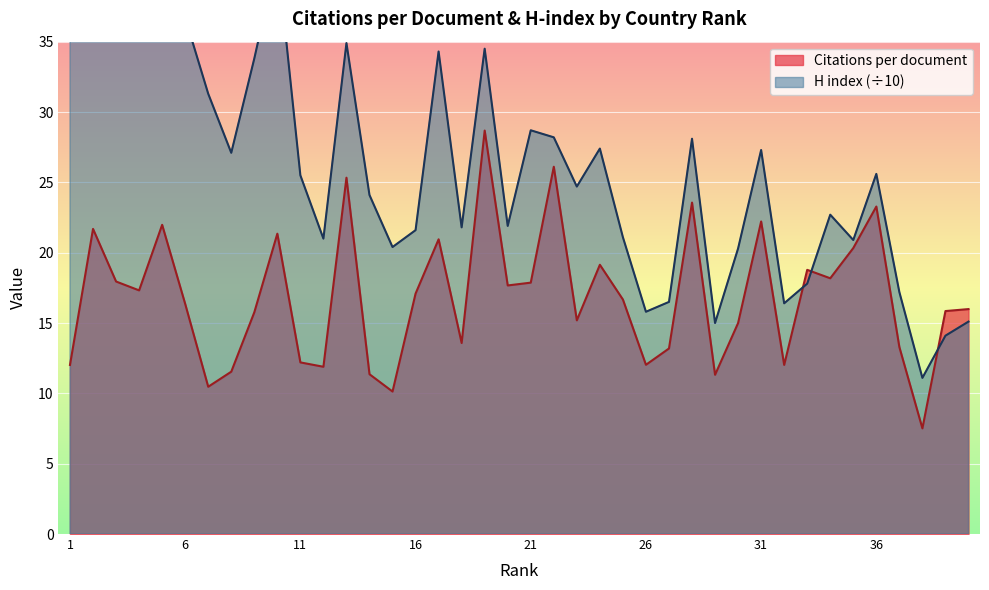

True or false: Citations per document has a value of 9.0 at 17.

False